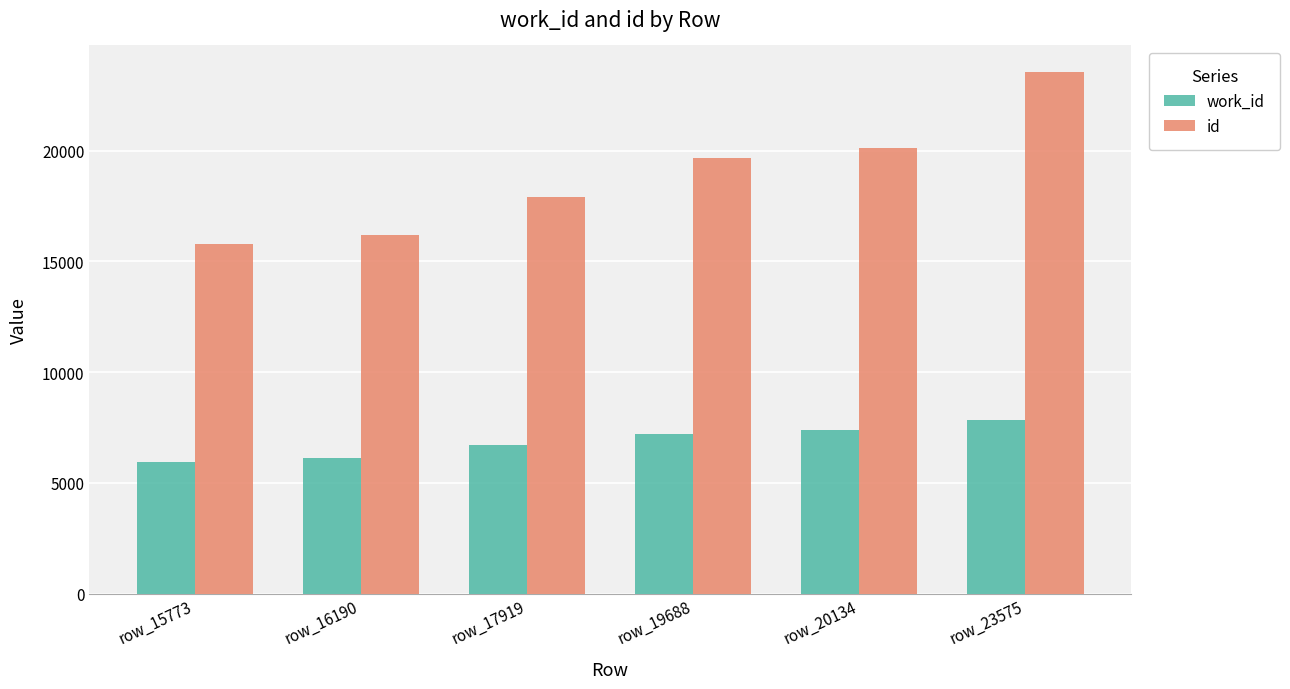

Is the value of id at row_17919 greater than the value of work_id at row_17919?

Yes